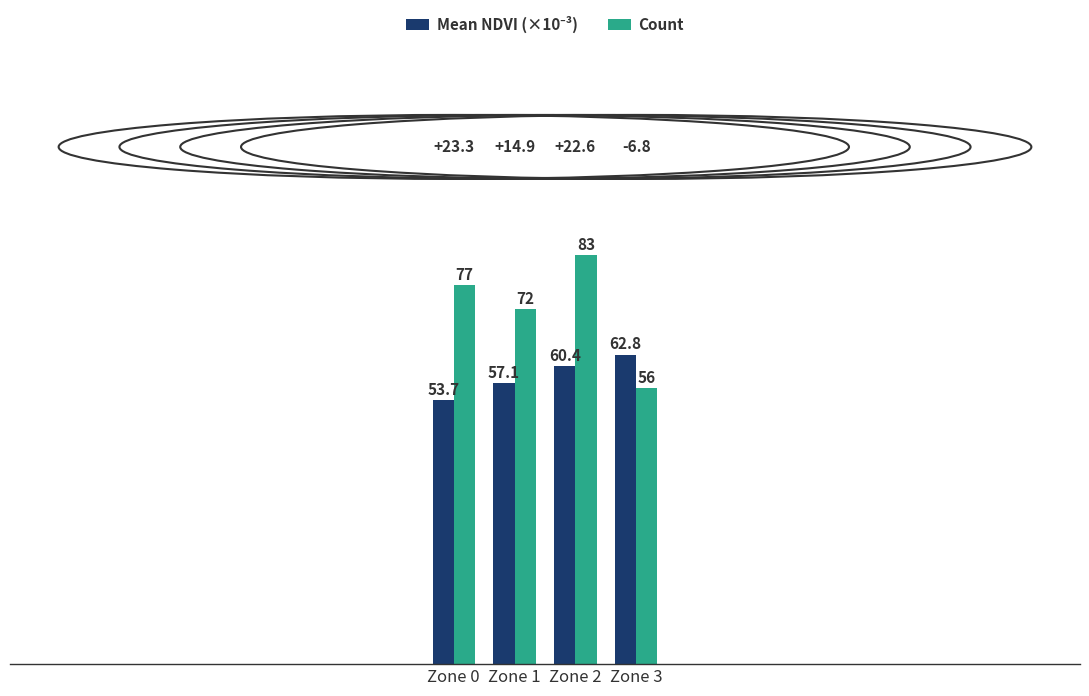

The value of Count at Zone 1 is 72.0. True or false?

True